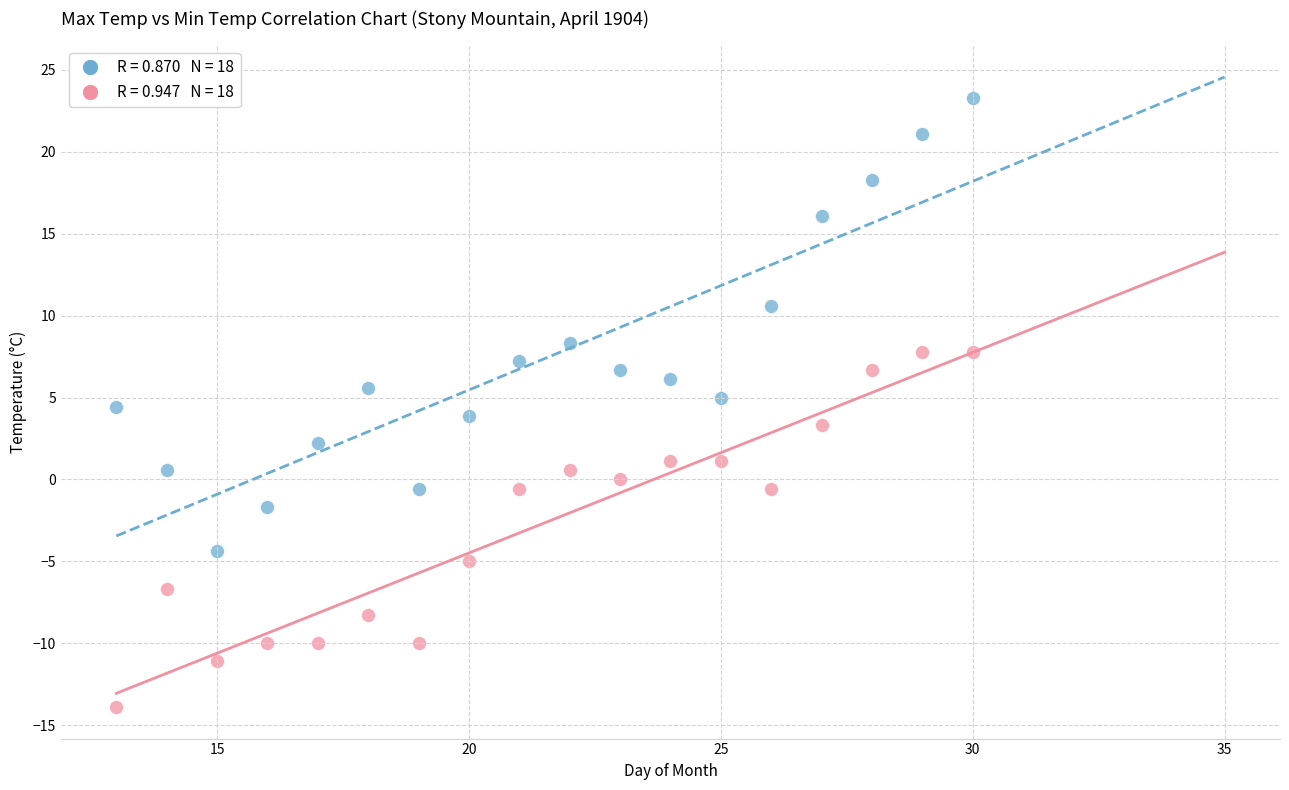

Across all data points, what is the range of X values (max minus min)?

17.0